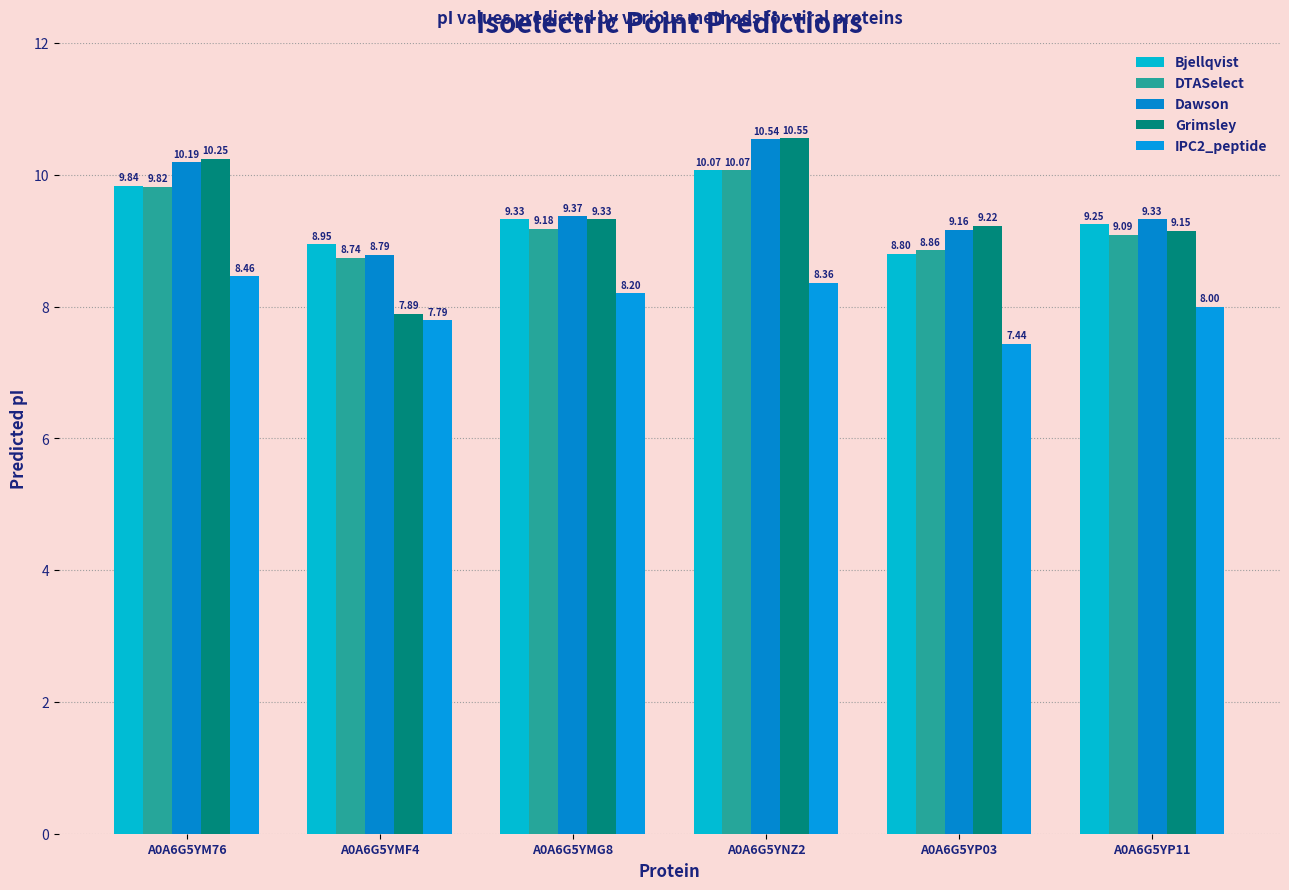

What is the difference between the second highest and minimum values in the Grimsley series?

2.4